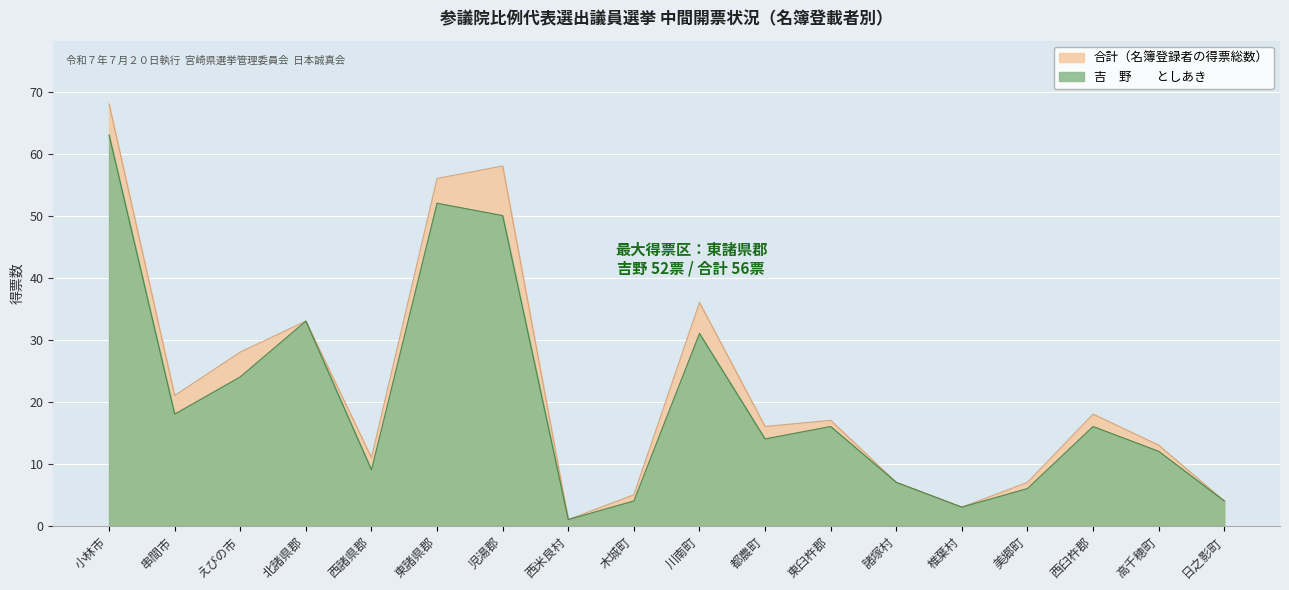

What is the ratio of the value at えびの市 to the value at 東諸県郡?

0.5